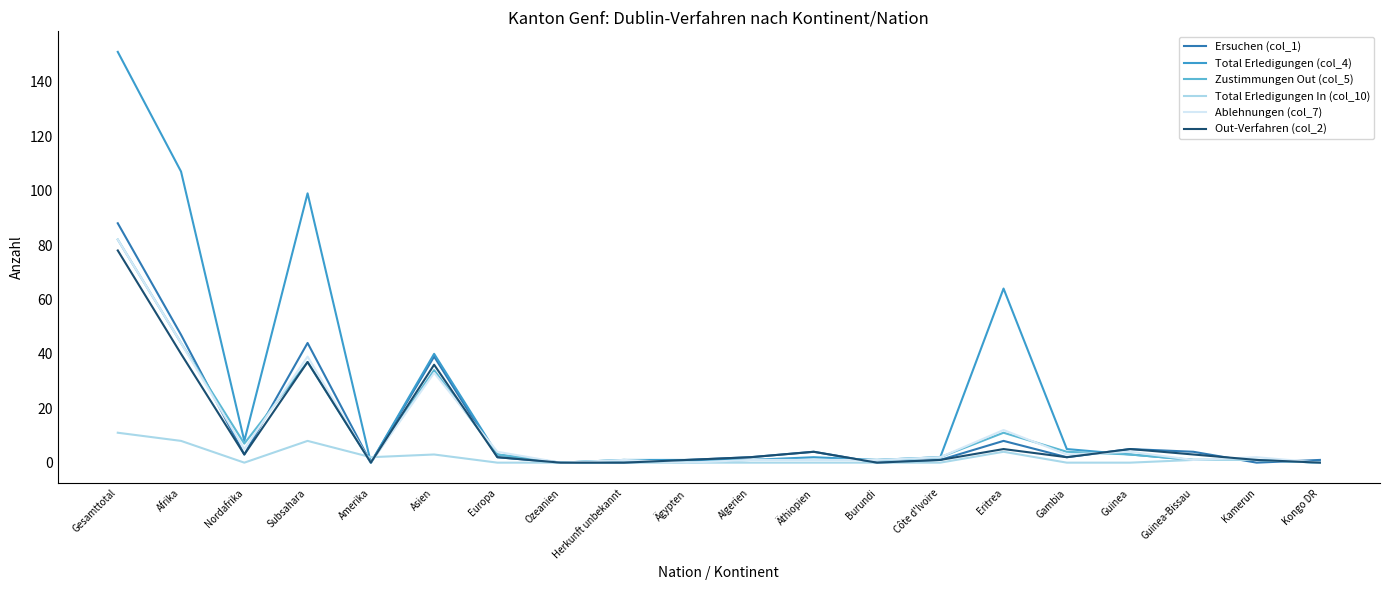

At how many categories does at least one series exceed 93?

3